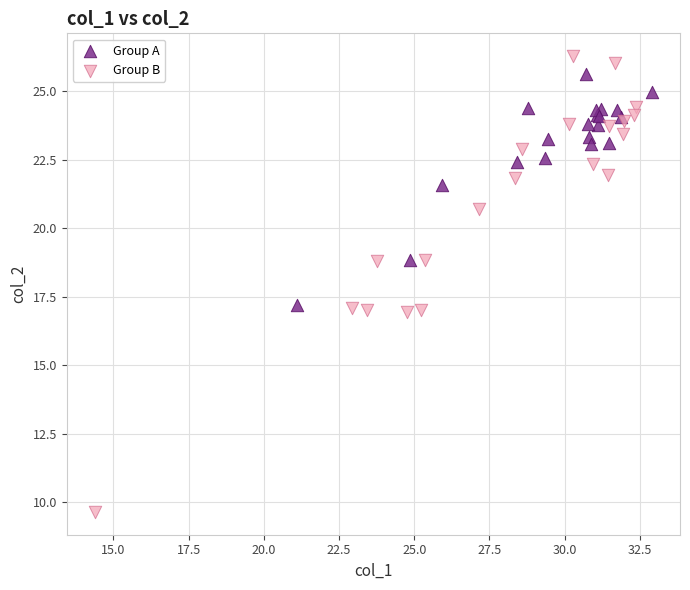

Which series has the widest spread of Y values?

Group B